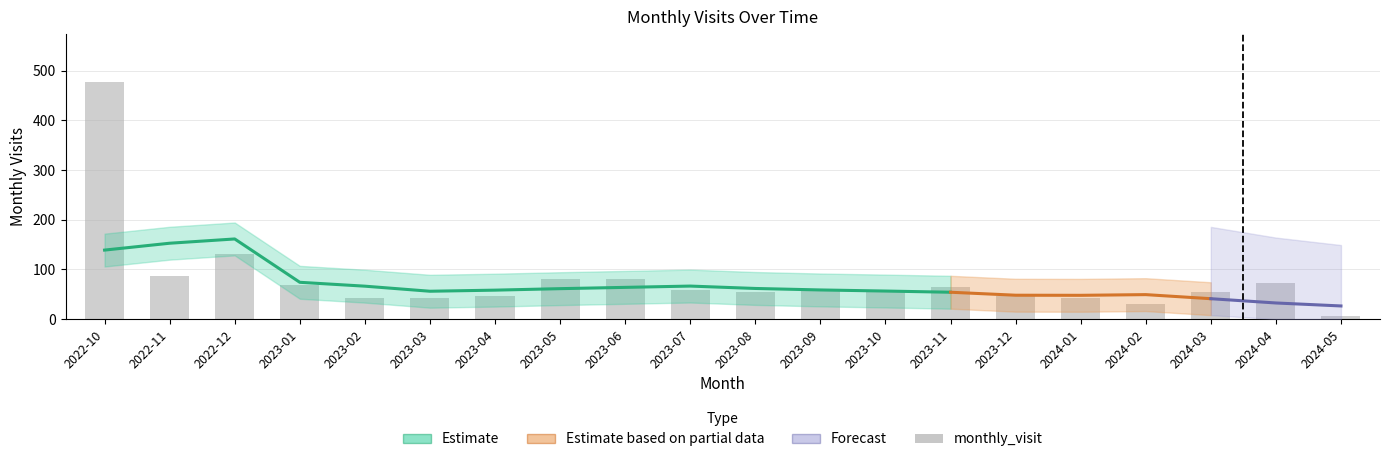

Rank the categories by value from highest to lowest.

2022-10, 2022-12, 2022-11, 2023-05, 2023-06, 2024-04, 2023-01, 2023-11, 2023-09, 2023-07, 2023-10, 2023-08, 2024-03, 2023-04, 2023-12, 2023-02, 2024-01, 2023-03, 2024-02, 2024-05